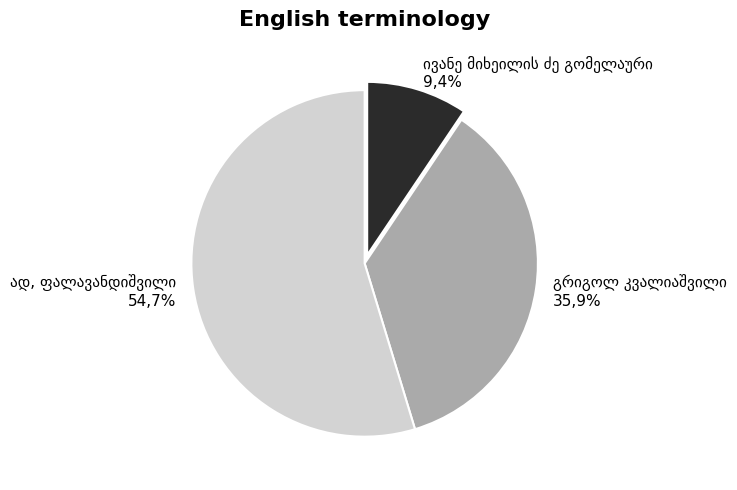

To the nearest percent, what is the difference between the largest and smallest slice percentages?

45%